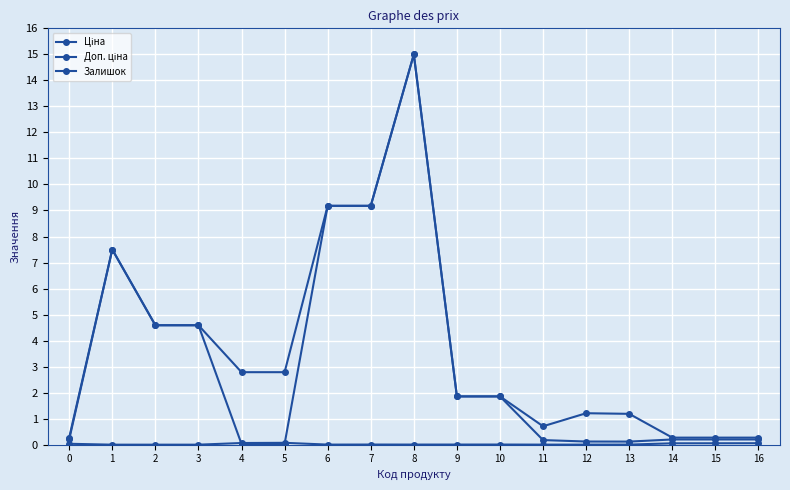

How many series are shown in this chart?

3